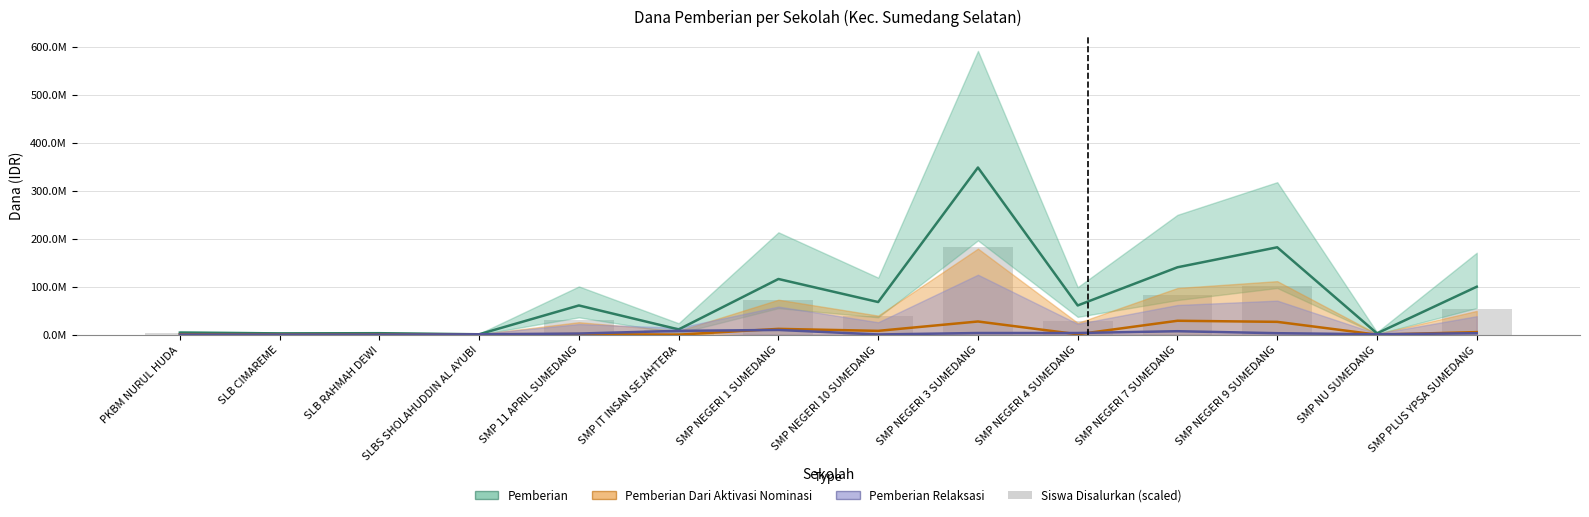

How many data points are less than 29700000?

7